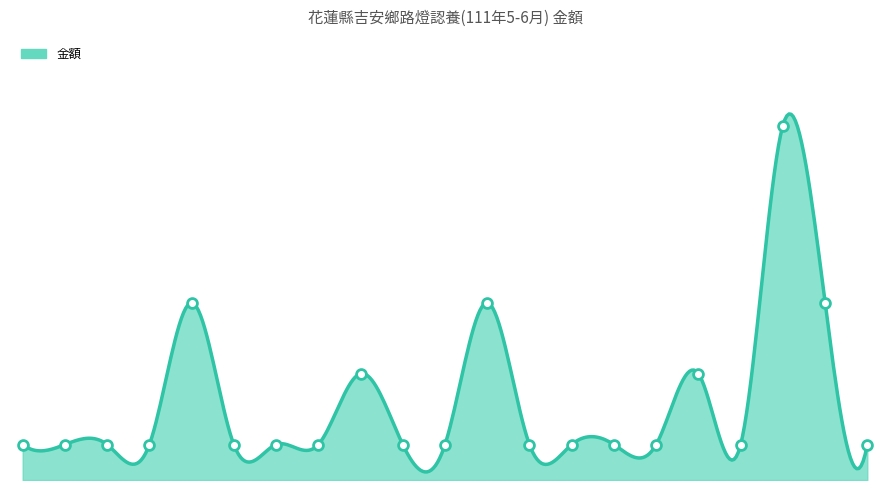

Approximately how many times larger is the value at 6 compared to 11?

1.0